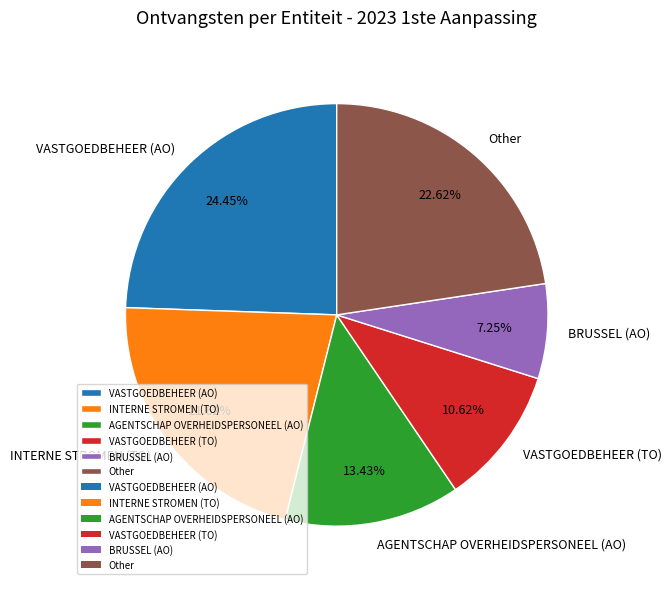

Combined, do VASTGOEDBEHEER (TO) and Other account for over 50%?

No